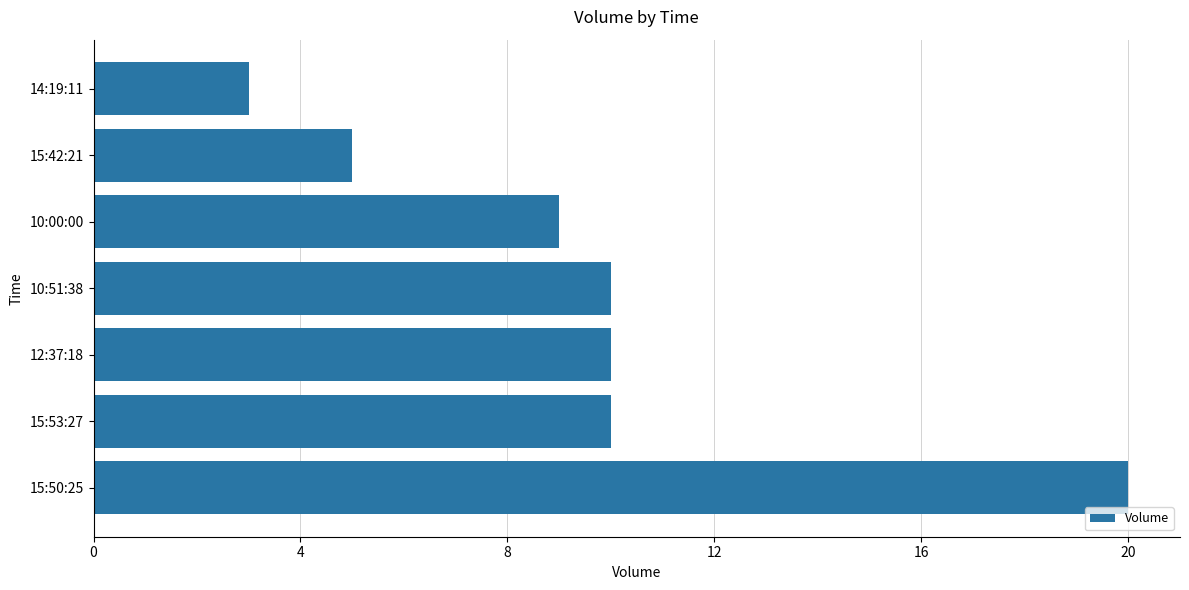

What is the maximum value shown in the chart?

20